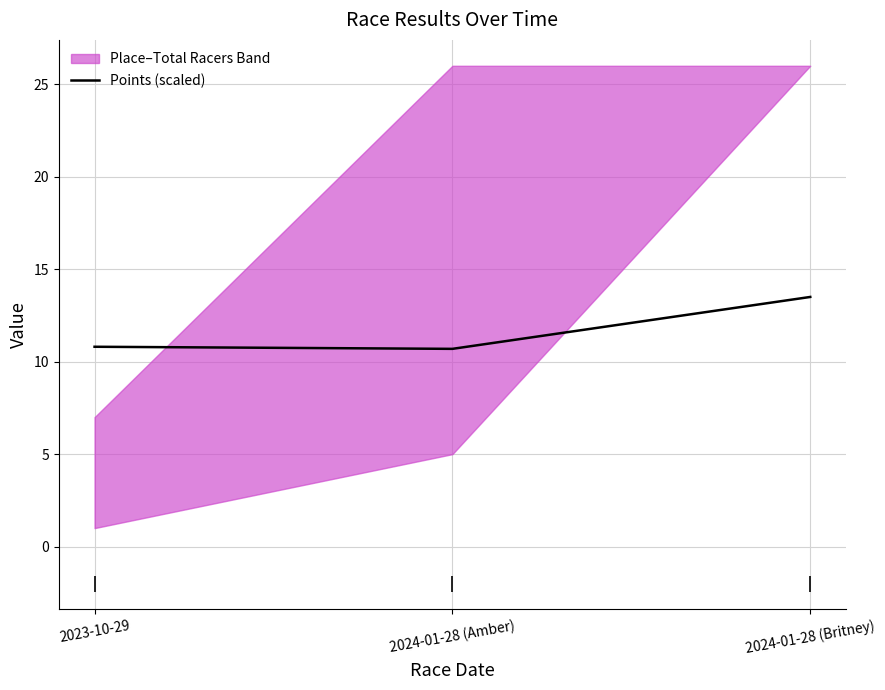

Rank the categories by value from highest to lowest.

2024-01-28 (Britney), 2023-10-29, 2024-01-28 (Amber)